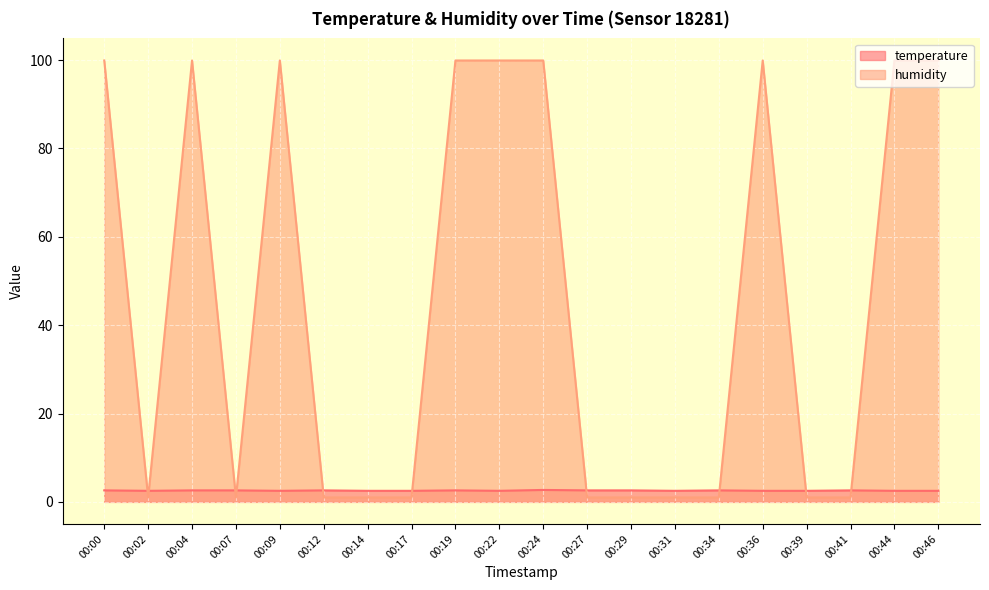

At how many categories does at least one series exceed 3?

9